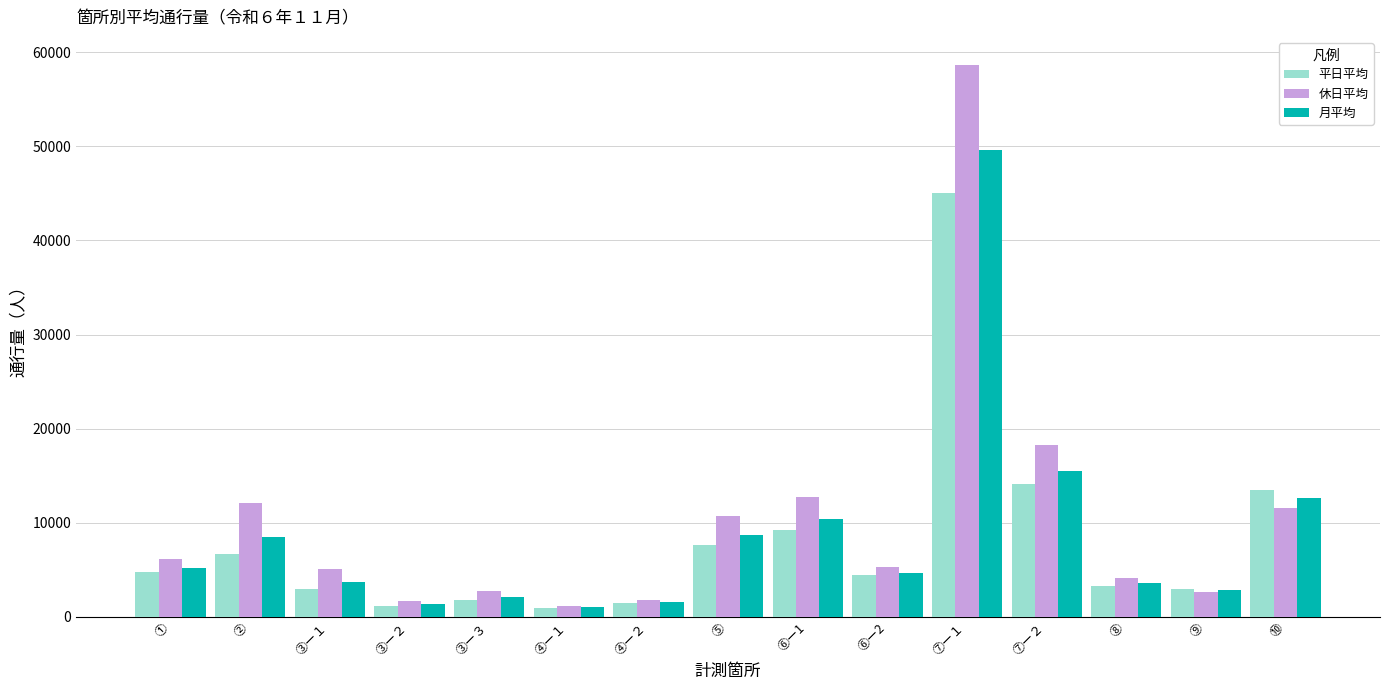

Where does the 平日平均 series first go above 4414?

①